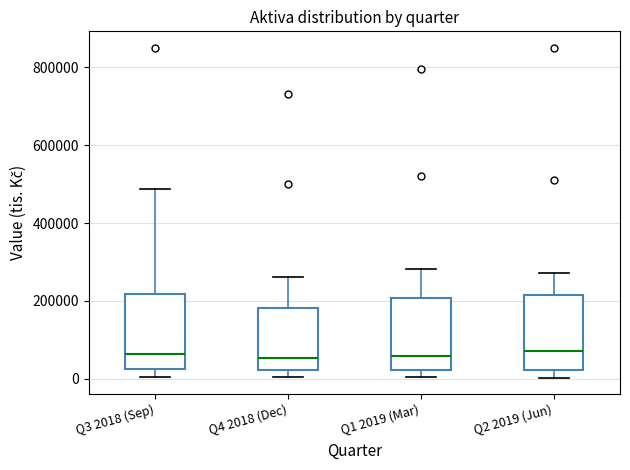

Reading left to right, transcribe this box plot: for each box, give where its median line is, the range the box spans, and where its two whiskers end, as read against the y-axis. The values are not printed on the chart, so give them approximately, as read against the axis.

Q3 2018 (Sep): median 60000, box 20000 to 220000, whiskers 0 to 480000
Q4 2018 (Dec): median 60000, box 20000 to 180000, whiskers 0 to 260000
Q1 2019 (Mar): median 60000, box 20000 to 200000, whiskers 0 to 280000
Q2 2019 (Jun): median 80000, box 20000 to 220000, whiskers 0 to 280000